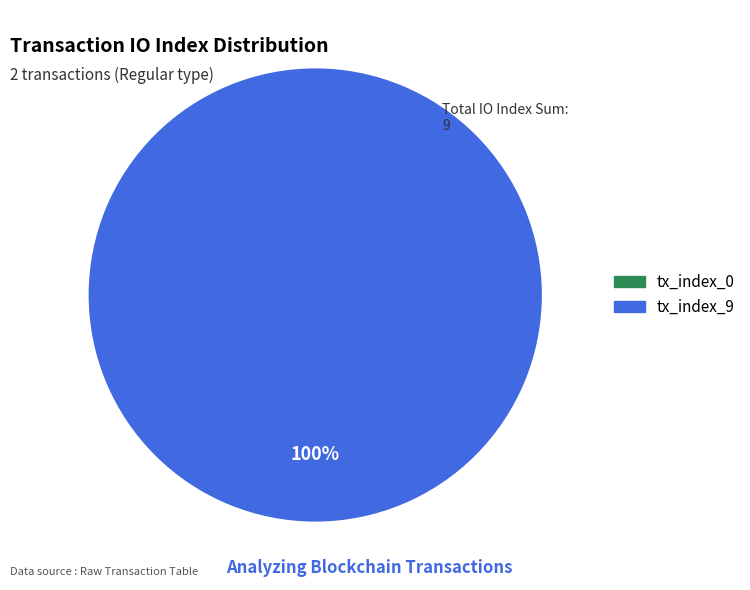

Is it true that tx_index_0 is 0% of the pie?

True